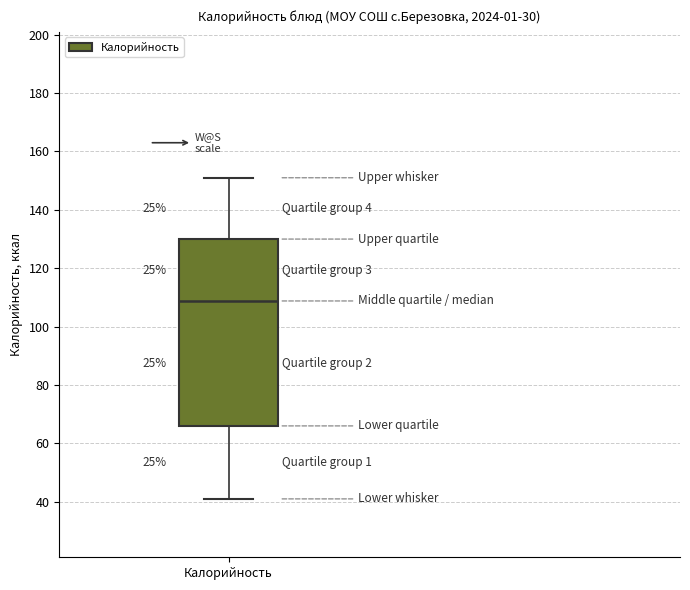

Where is the upper edge of the box for Калорийность on the y-axis? The values are not printed on the chart, so give them approximately, as read against the axis.

130